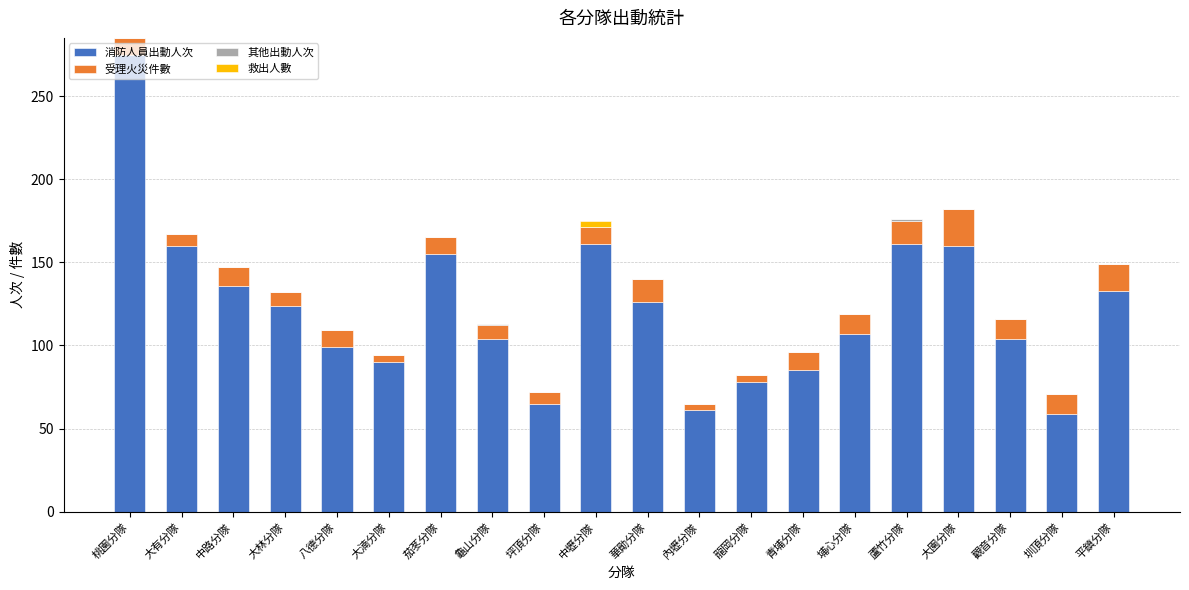

True or false: 消防人員出動人次 has a value of 104 at 觀音分隊.

True